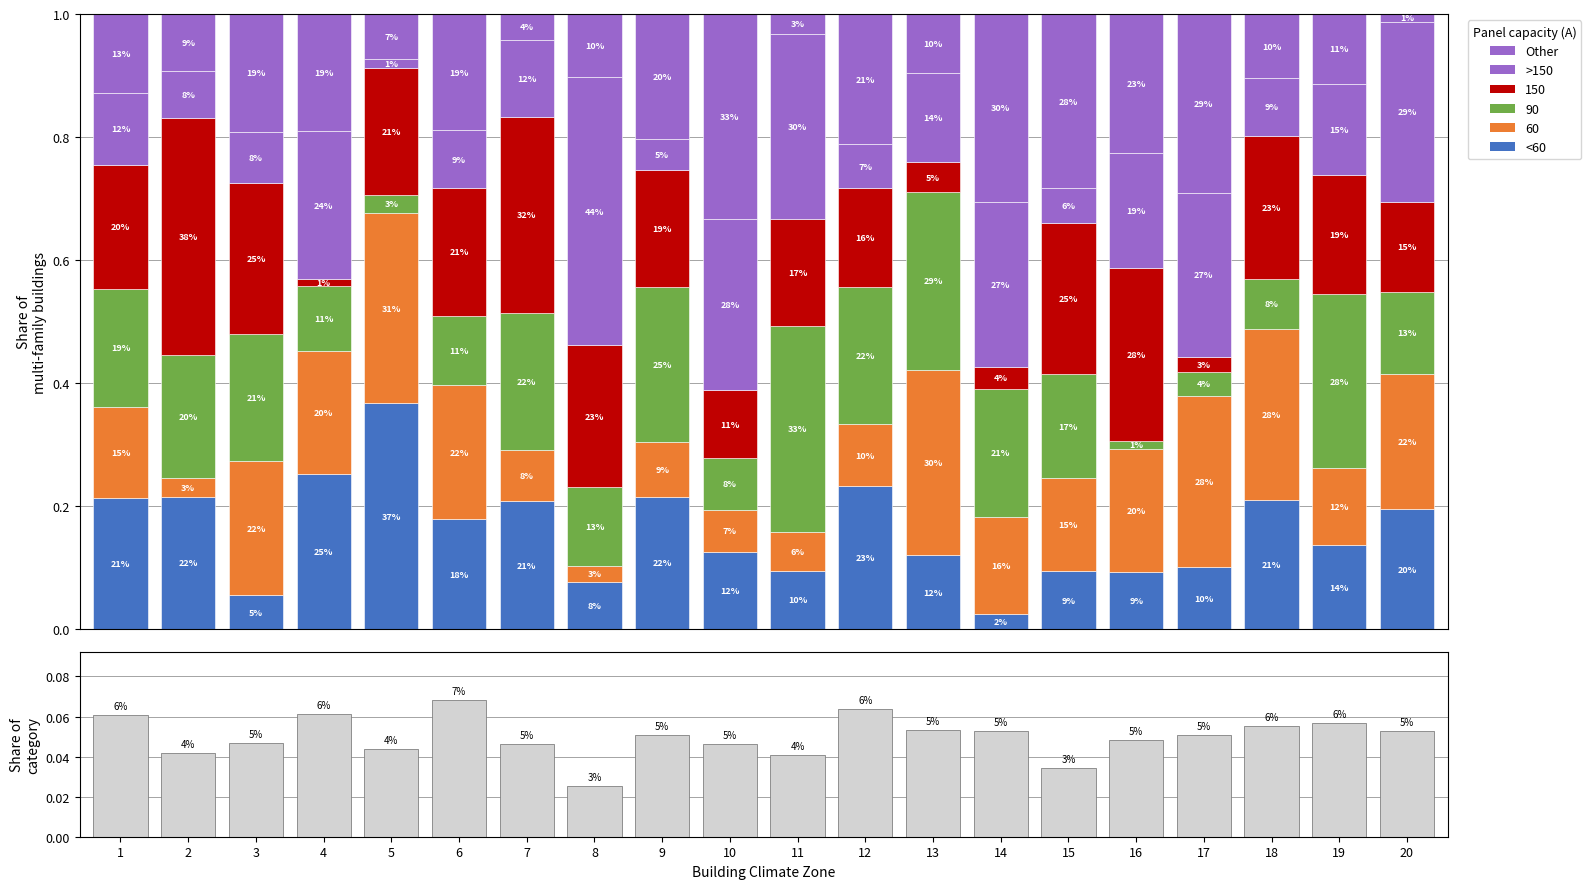

List the labels in order of >150 value, smallest first.

5, 9, 15, 12, 2, 3, 18, 6, 1, 7, 13, 19, 16, 4, 17, 14, 10, 20, 11, 8